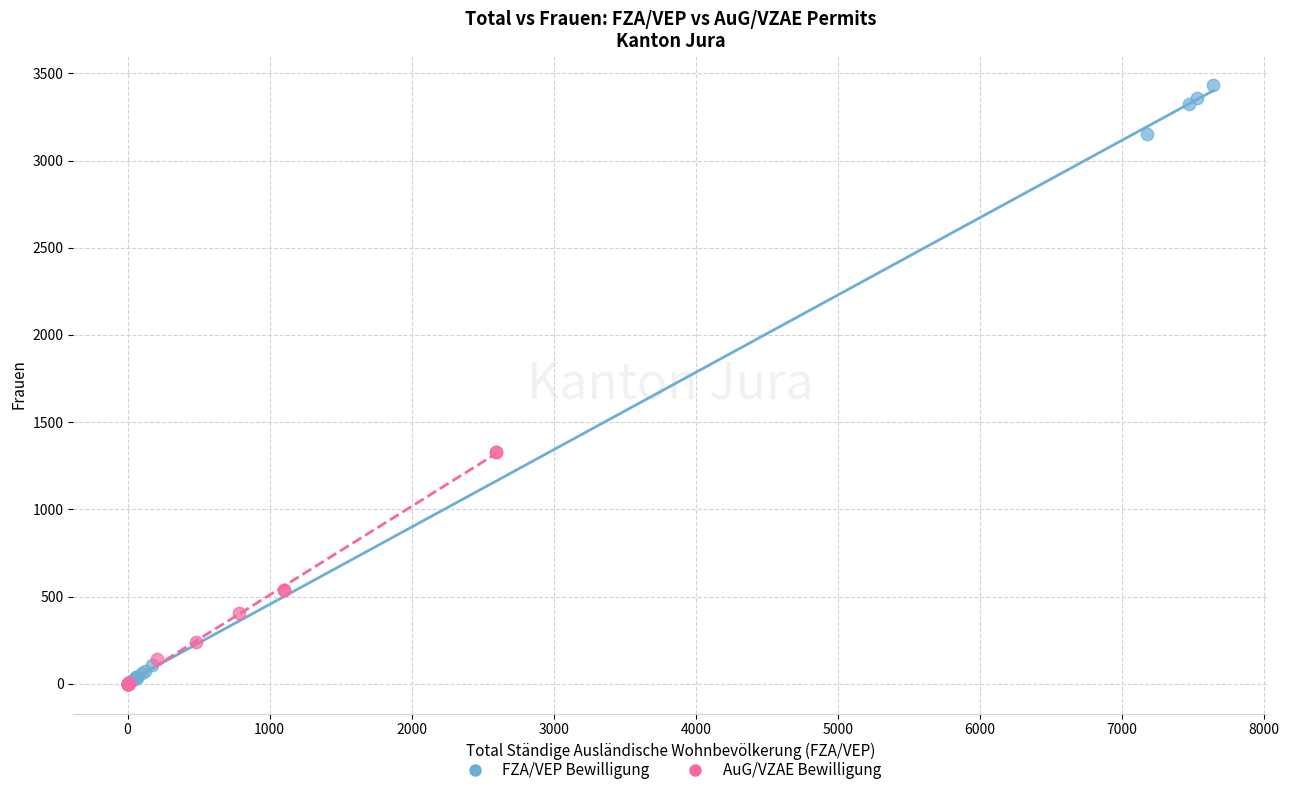

Which series contains the highest Y value?

FZA/VEP Bewilligung